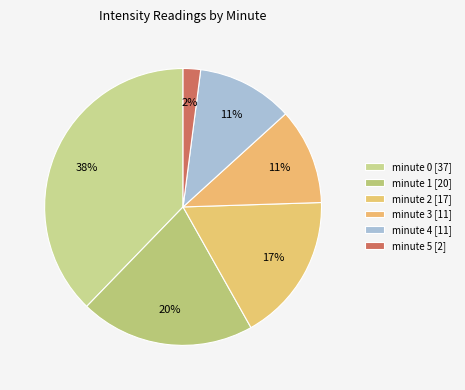

Count the number of slices in the pie.

6